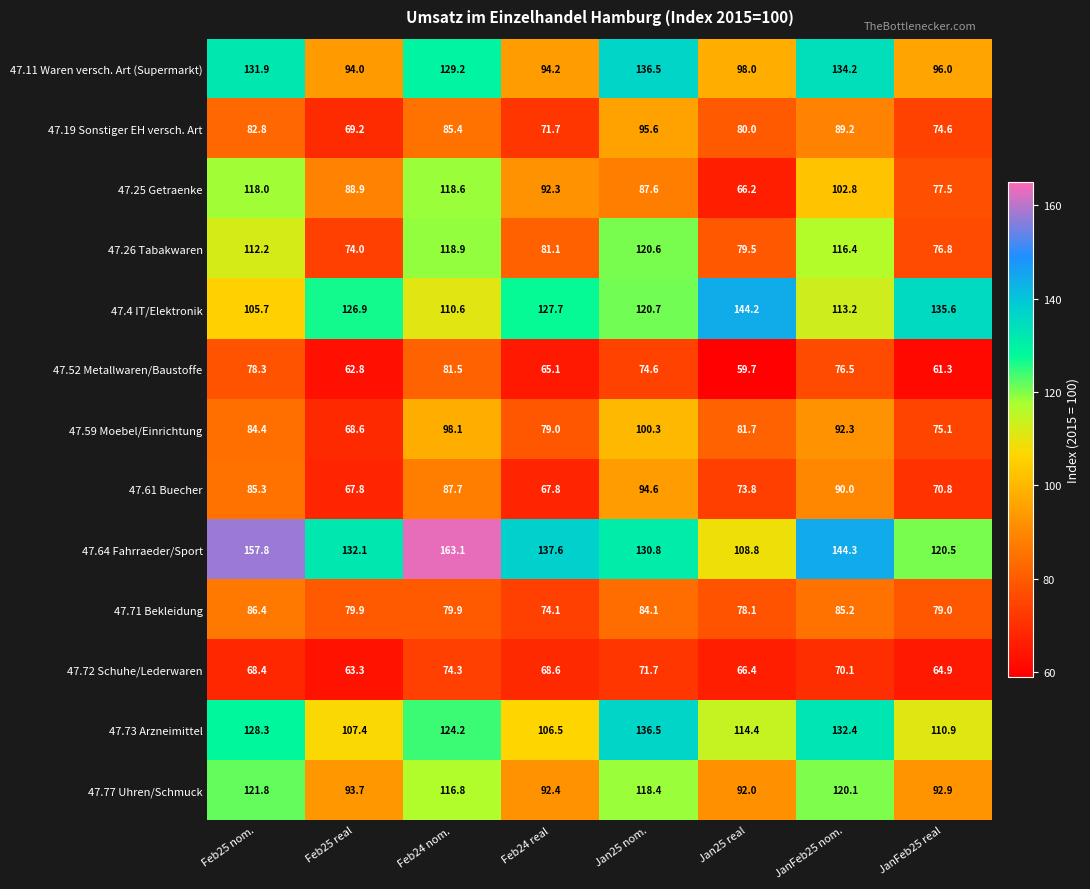

At which category does the chart reach its peak across all series?

Feb24 nom.